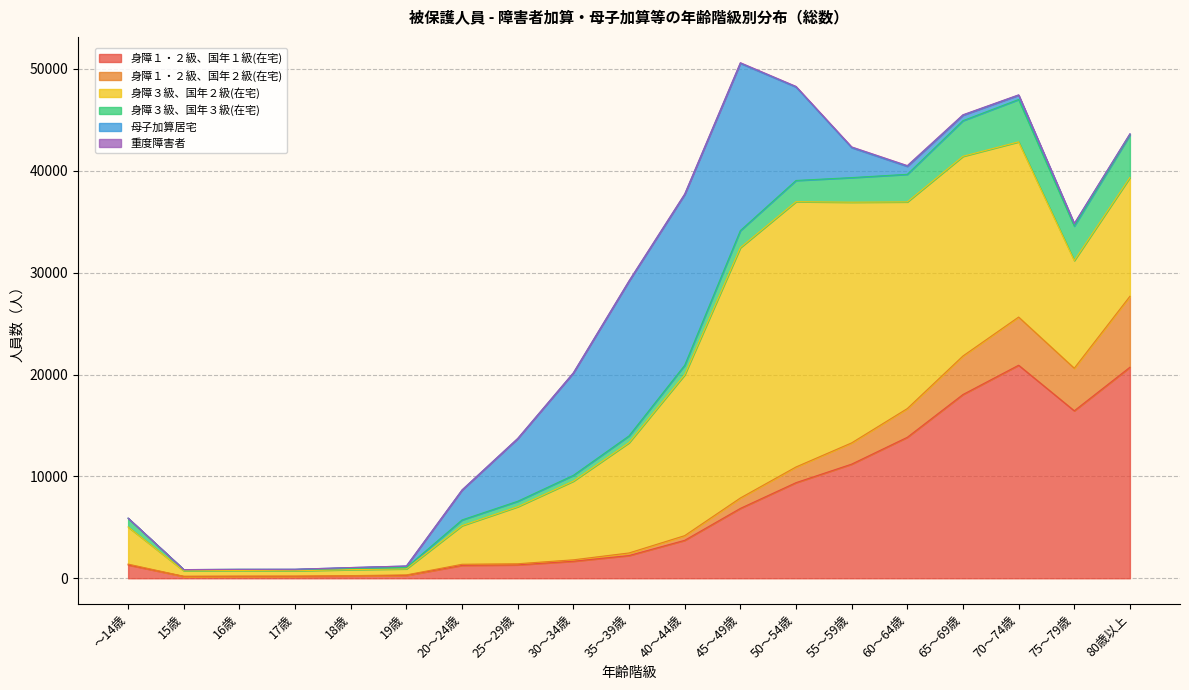

At which label is 身障１・２級、国年２級(在宅) closest to 3490?

65～69歳